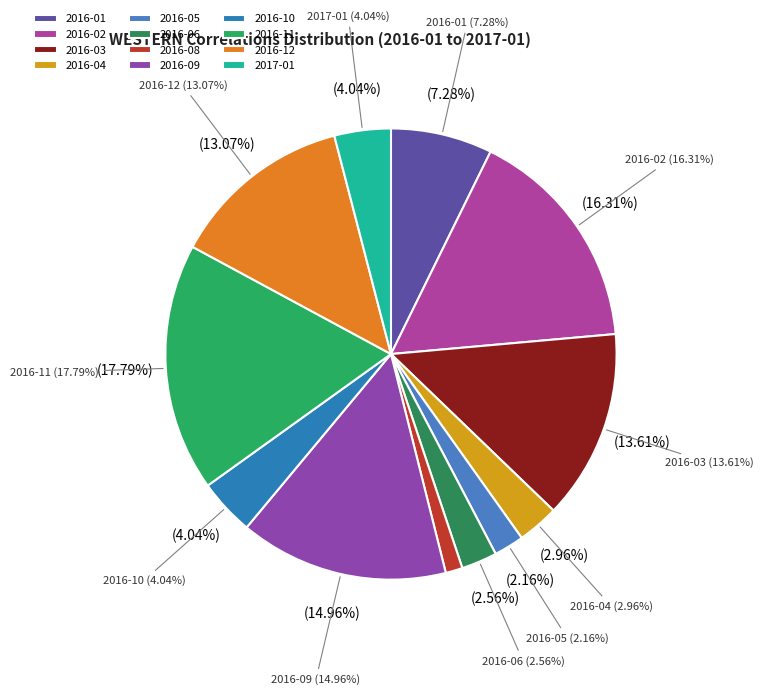

Which has a higher value, 2016-02 or 2016-10?

2016-02